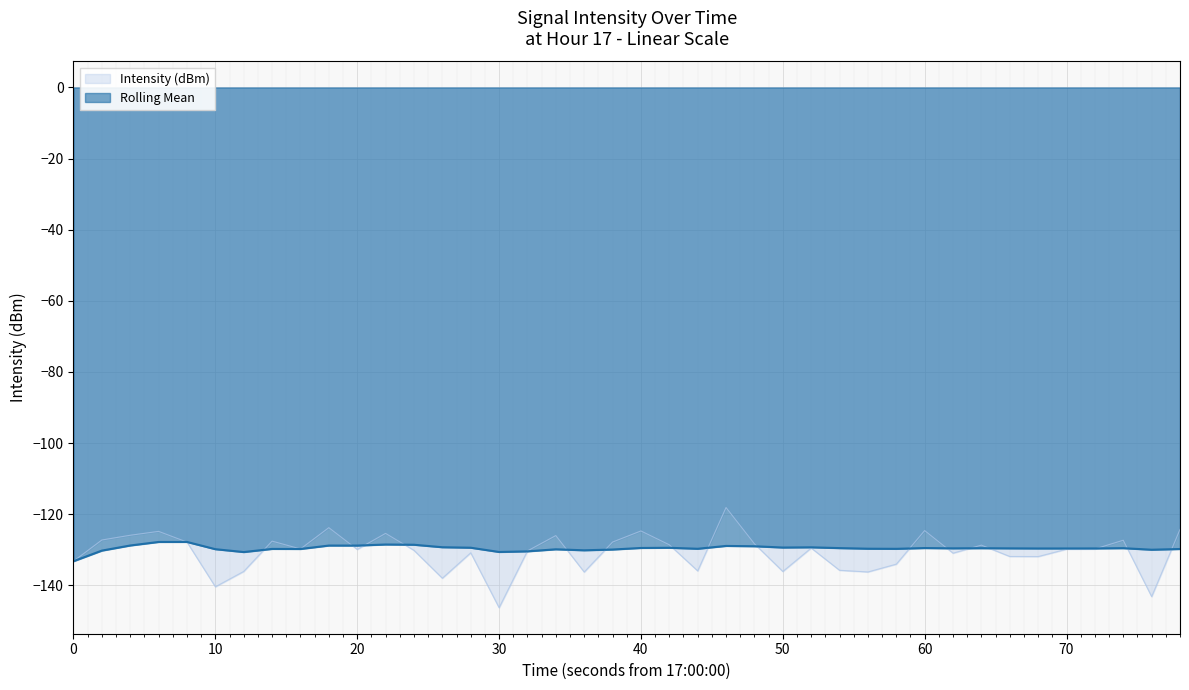

What is the average value of the Rolling Mean series?

-129.6